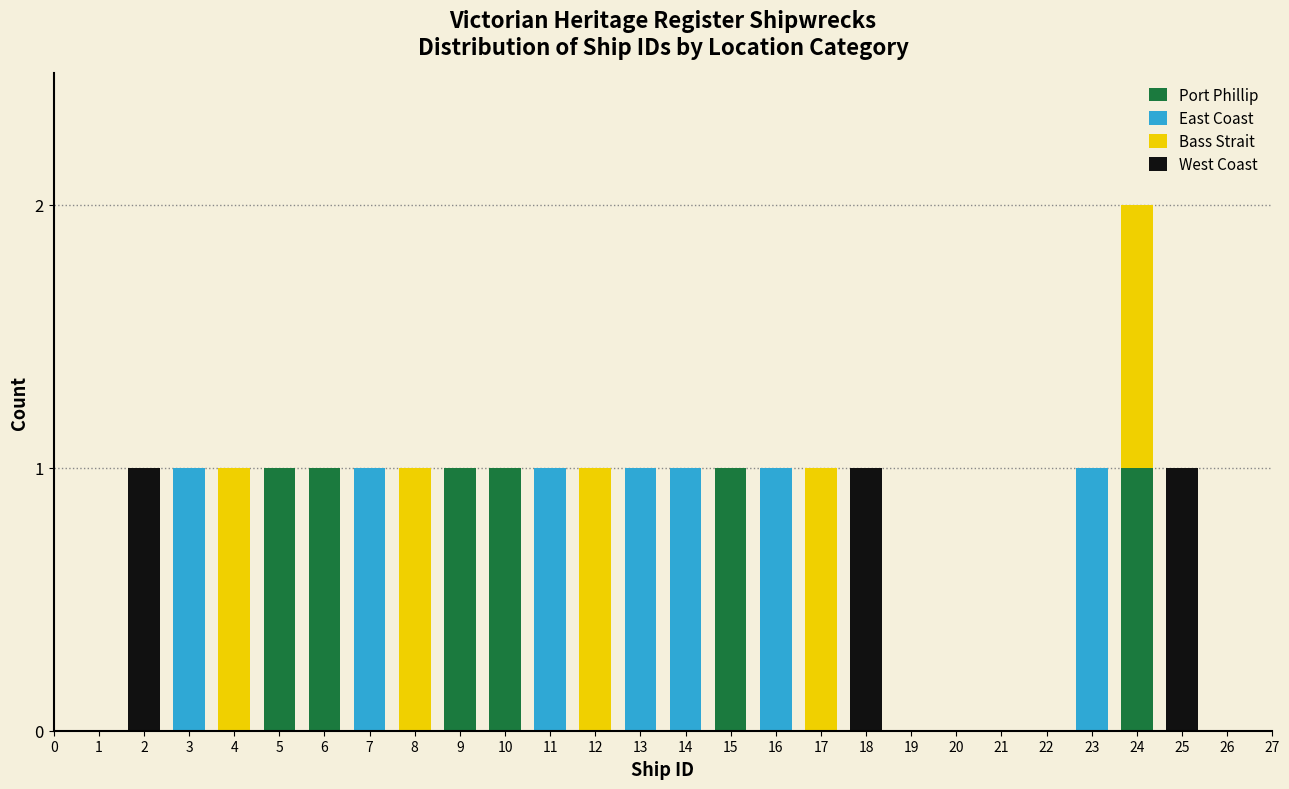

The value of Port Phillip at 25 is 0. True or false?

True